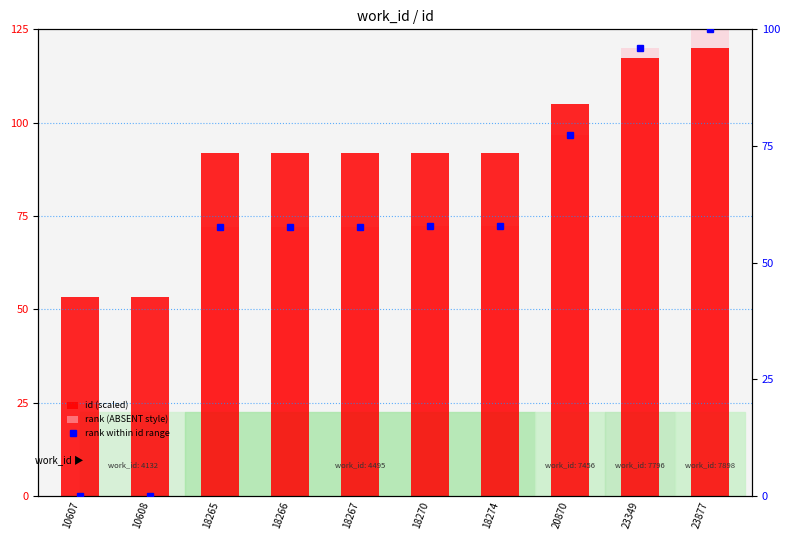

How many data points in rank (ABSENT style) are above 72?

8